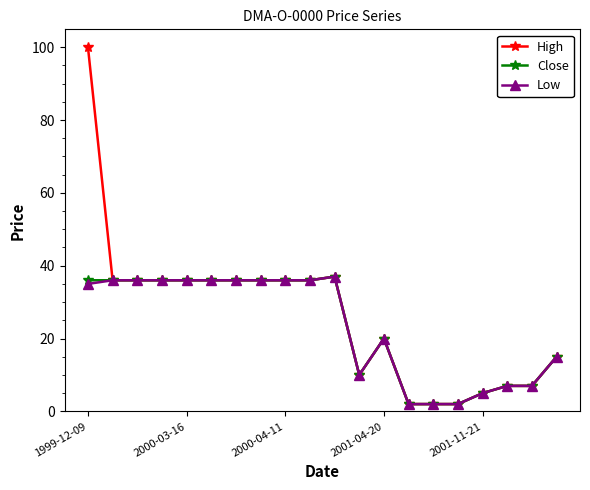

What are all the series names shown in the legend?

High, Close, Low